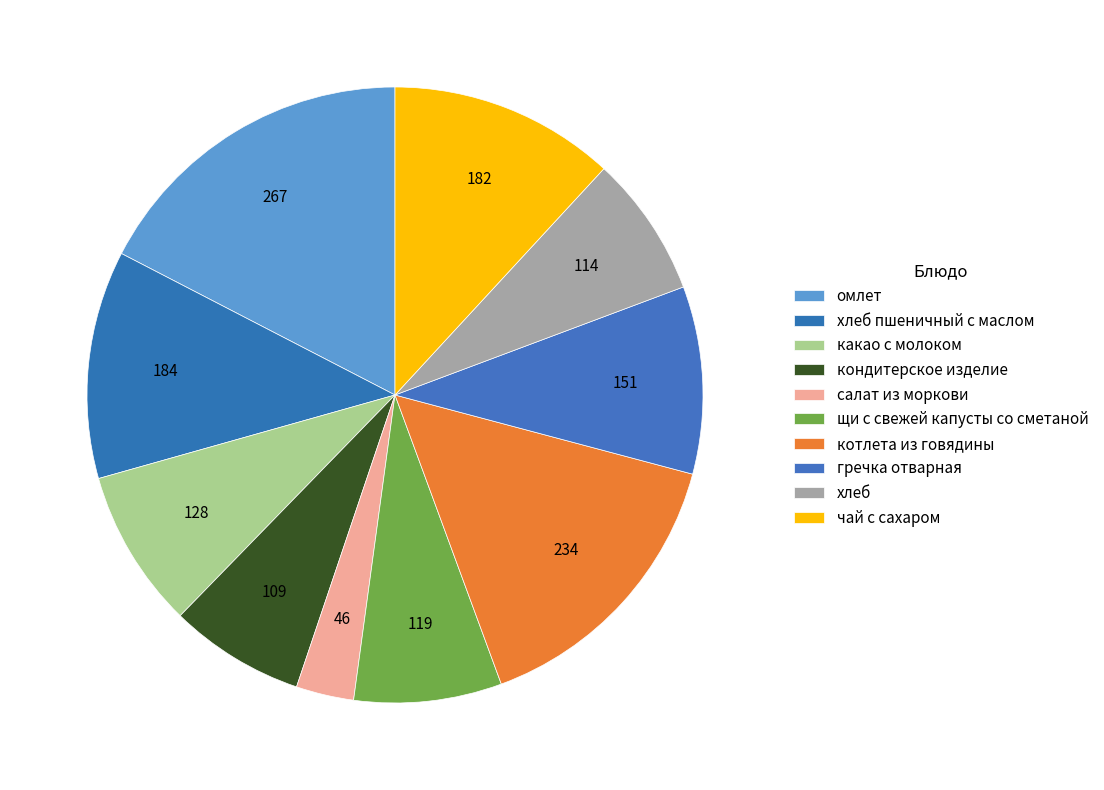

Count the number of slices in the pie.

10